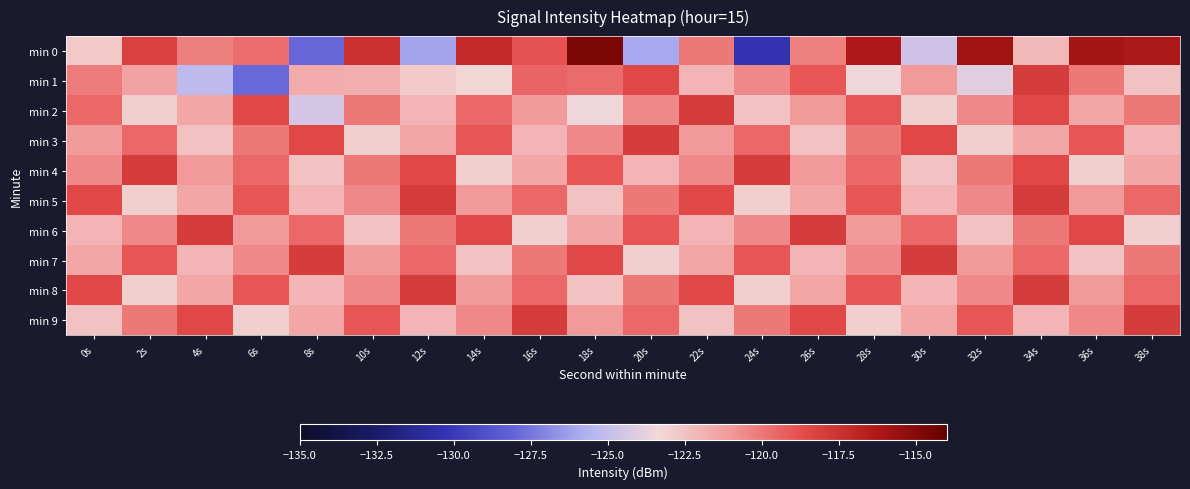

Reading right to left, transcribe all the data shown in this chart.

min 0: 38s=-116.2	36s=-116.0	34s=-122.1	32s=-115.8	30s=-124.6	28s=-116.2	26s=-120.3	24s=-130.3	22s=-120.1	20s=-125.9	18s=-114.7	16s=-118.9	14s=-117.1	12s=-126.1	10s=-117.4	8s=-128.0	6s=-119.7	4s=-120.2	2s=-118.1	0s=-122.7
min 1: 38s=-122.5	36s=-120.0	34s=-118.0	32s=-124.0	30s=-121.0	28s=-123.5	26s=-119.0	24s=-120.5	22s=-122.0	20s=-118.5	18s=-119.7	16s=-119.5	14s=-123.3	12s=-122.8	10s=-121.8	8s=-121.7	6s=-127.9	4s=-125.2	2s=-121.3	0s=-120.1
min 2: 38s=-120.0	36s=-121.5	34s=-118.5	32s=-120.5	30s=-123.0	28s=-119.0	26s=-121.0	24s=-122.5	22s=-118.0	20s=-120.5	18s=-123.5	16s=-121.0	14s=-119.5	12s=-122.0	10s=-120.0	8s=-124.5	6s=-118.5	4s=-121.5	2s=-123.0	0s=-119.5
min 3: 38s=-122.0	36s=-119.0	34s=-121.5	32s=-123.0	30s=-118.5	28s=-120.0	26s=-122.5	24s=-119.5	22s=-121.0	20s=-118.0	18s=-120.5	16s=-122.0	14s=-119.0	12s=-121.5	10s=-123.0	8s=-118.5	6s=-120.0	4s=-122.5	2s=-119.5	0s=-121.0
min 4: 38s=-121.5	36s=-123.0	34s=-118.5	32s=-120.0	30s=-122.5	28s=-119.5	26s=-121.0	24s=-118.0	22s=-120.5	20s=-122.0	18s=-119.0	16s=-121.5	14s=-123.0	12s=-118.5	10s=-120.0	8s=-122.5	6s=-119.5	4s=-121.0	2s=-118.0	0s=-120.5
min 5: 38s=-119.5	36s=-121.0	34s=-118.0	32s=-120.5	30s=-122.0	28s=-119.0	26s=-121.5	24s=-123.0	22s=-118.5	20s=-120.0	18s=-122.5	16s=-119.5	14s=-121.0	12s=-118.0	10s=-120.5	8s=-122.0	6s=-119.0	4s=-121.5	2s=-123.0	0s=-118.5
min 6: 38s=-123.0	36s=-118.5	34s=-120.0	32s=-122.5	30s=-119.5	28s=-121.0	26s=-118.0	24s=-120.5	22s=-122.0	20s=-119.0	18s=-121.5	16s=-123.0	14s=-118.5	12s=-120.0	10s=-122.5	8s=-119.5	6s=-121.0	4s=-118.0	2s=-120.5	0s=-122.0
min 7: 38s=-120.0	36s=-122.5	34s=-119.5	32s=-121.0	30s=-118.0	28s=-120.5	26s=-122.0	24s=-119.0	22s=-121.5	20s=-123.0	18s=-118.5	16s=-120.0	14s=-122.5	12s=-119.5	10s=-121.0	8s=-118.0	6s=-120.5	4s=-122.0	2s=-119.0	0s=-121.5
min 8: 38s=-119.5	36s=-121.0	34s=-118.0	32s=-120.5	30s=-122.0	28s=-119.0	26s=-121.5	24s=-123.0	22s=-118.5	20s=-120.0	18s=-122.5	16s=-119.5	14s=-121.0	12s=-118.0	10s=-120.5	8s=-122.0	6s=-119.0	4s=-121.5	2s=-123.0	0s=-118.5
min 9: 38s=-118.0	36s=-120.5	34s=-122.0	32s=-119.0	30s=-121.5	28s=-123.0	26s=-118.5	24s=-120.0	22s=-122.5	20s=-119.5	18s=-121.0	16s=-118.0	14s=-120.5	12s=-122.0	10s=-119.0	8s=-121.5	6s=-123.0	4s=-118.5	2s=-120.0	0s=-122.5